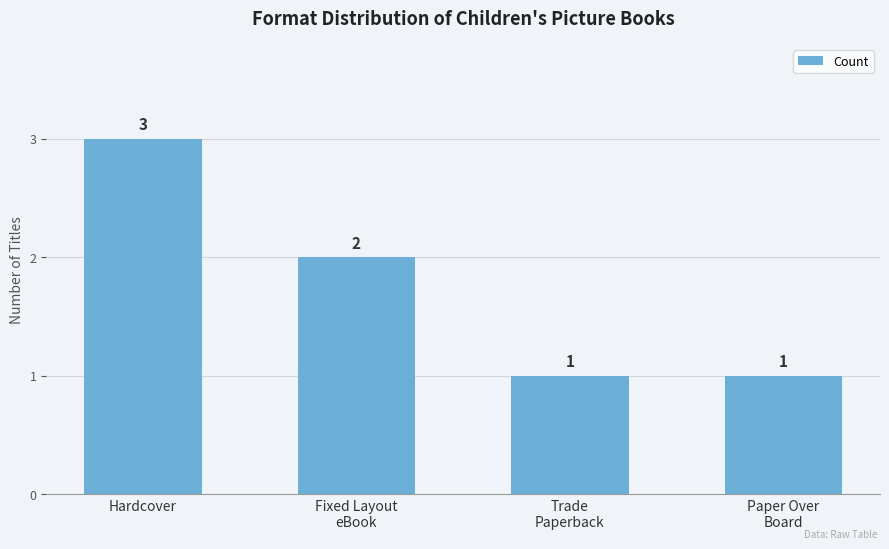

What is the value of the 2nd bar from the left?

2